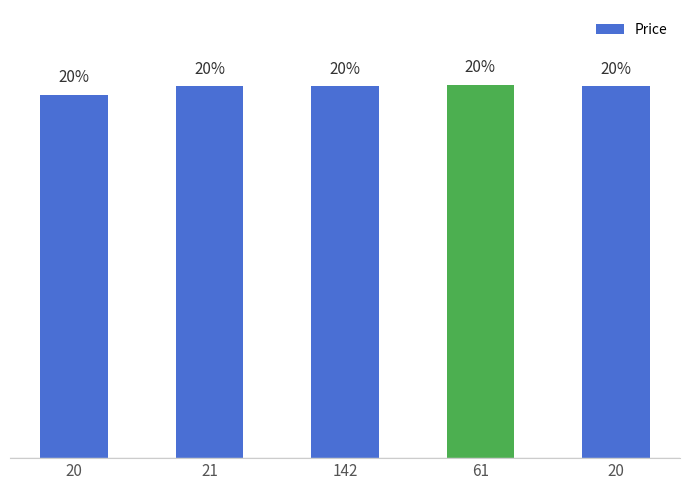

Which has a higher value, 20 or 20?

20